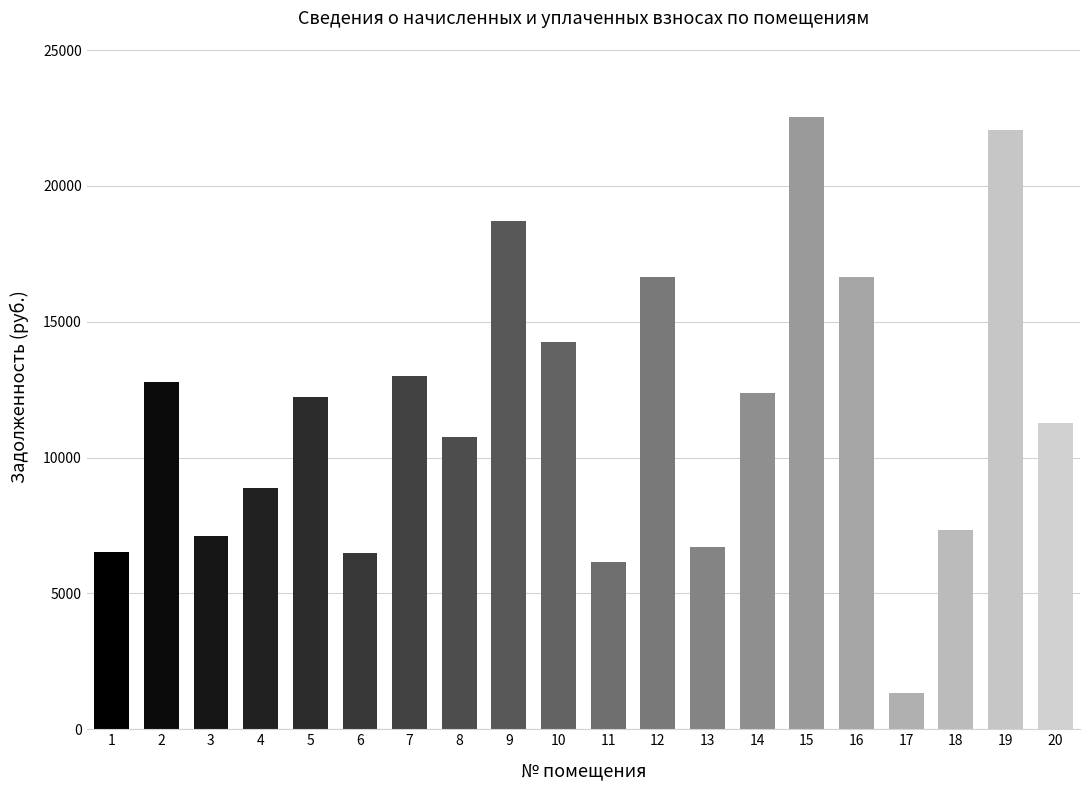

What value does the data have at 11?

6143.5